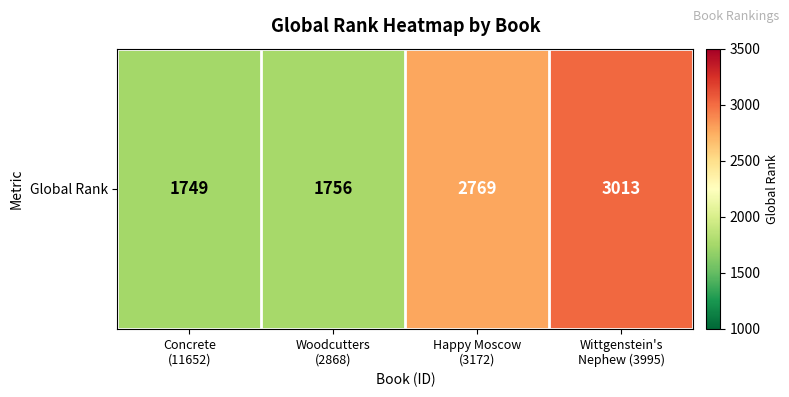

Which label corresponds to the smallest value in the chart?

Concrete
(11652)